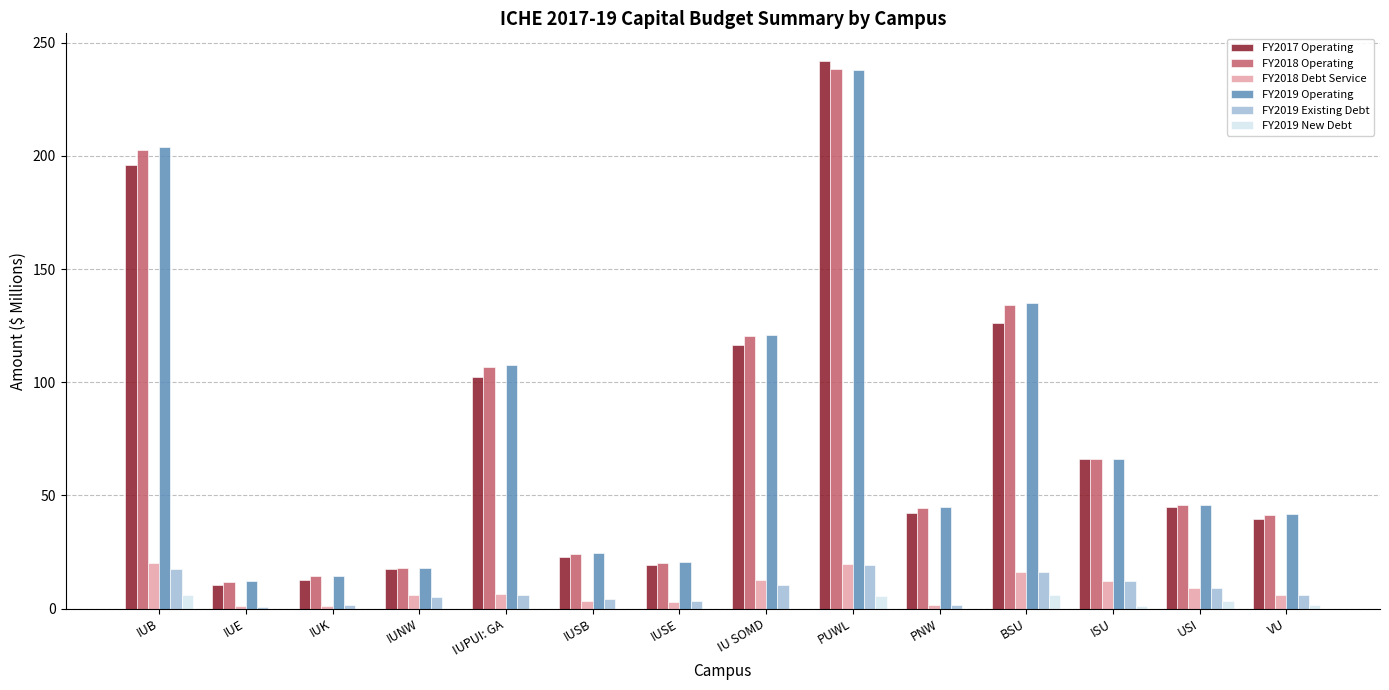

Does the chart contain stacked bars?

No